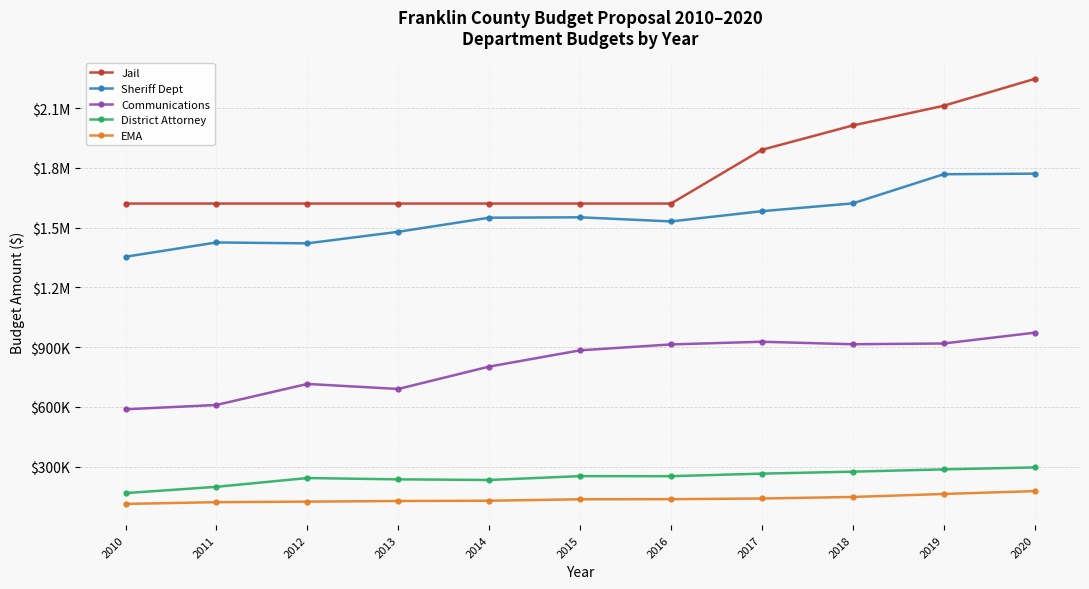

At how many categories does at least one series exceed 1972487?

3